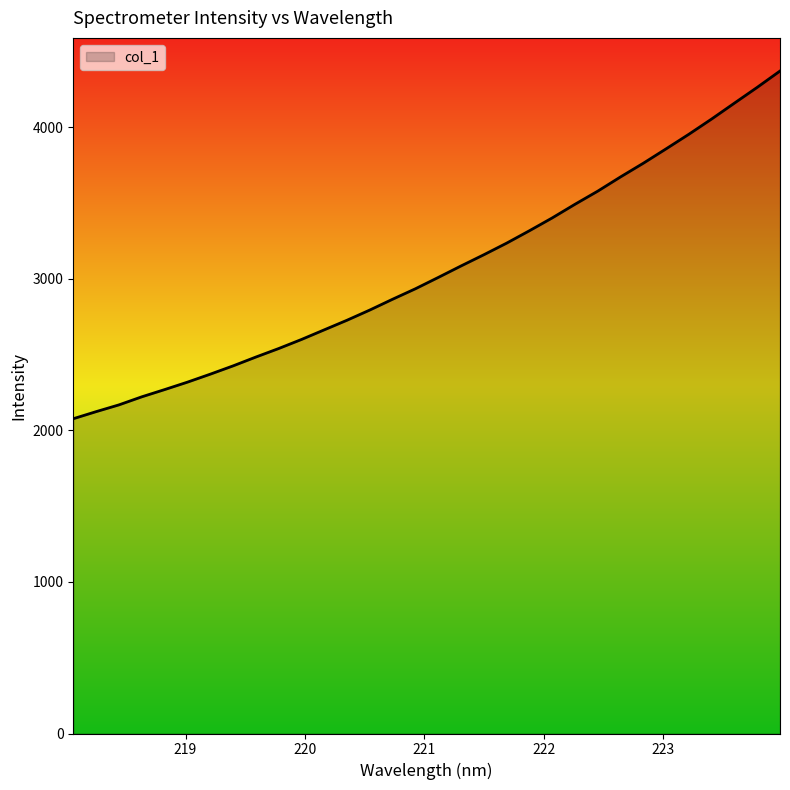

Does the chart display data point markers on the line(s)?

No